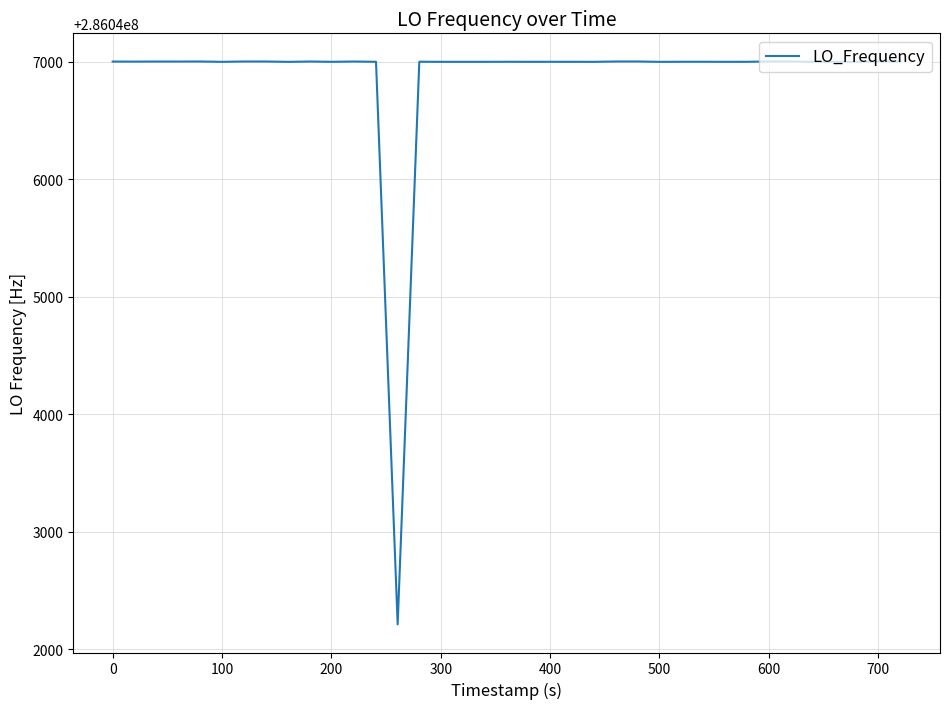

What is the difference between the maximum and minimum values?

4790.0